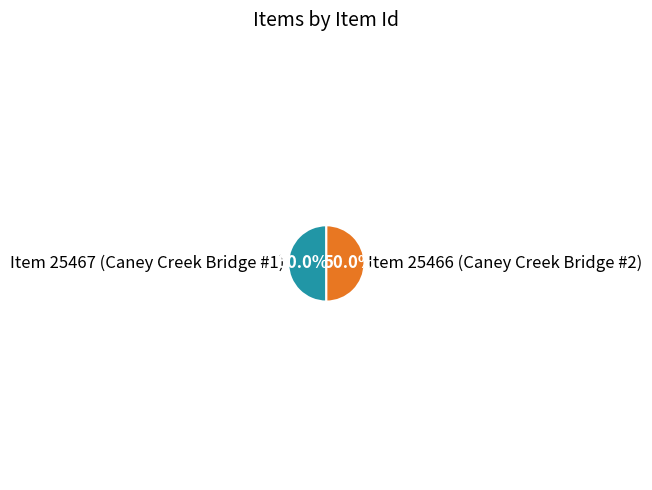

To the nearest percent, what percentage of the pie is Item 25467 (Caney Creek Bridge #1)?

50%